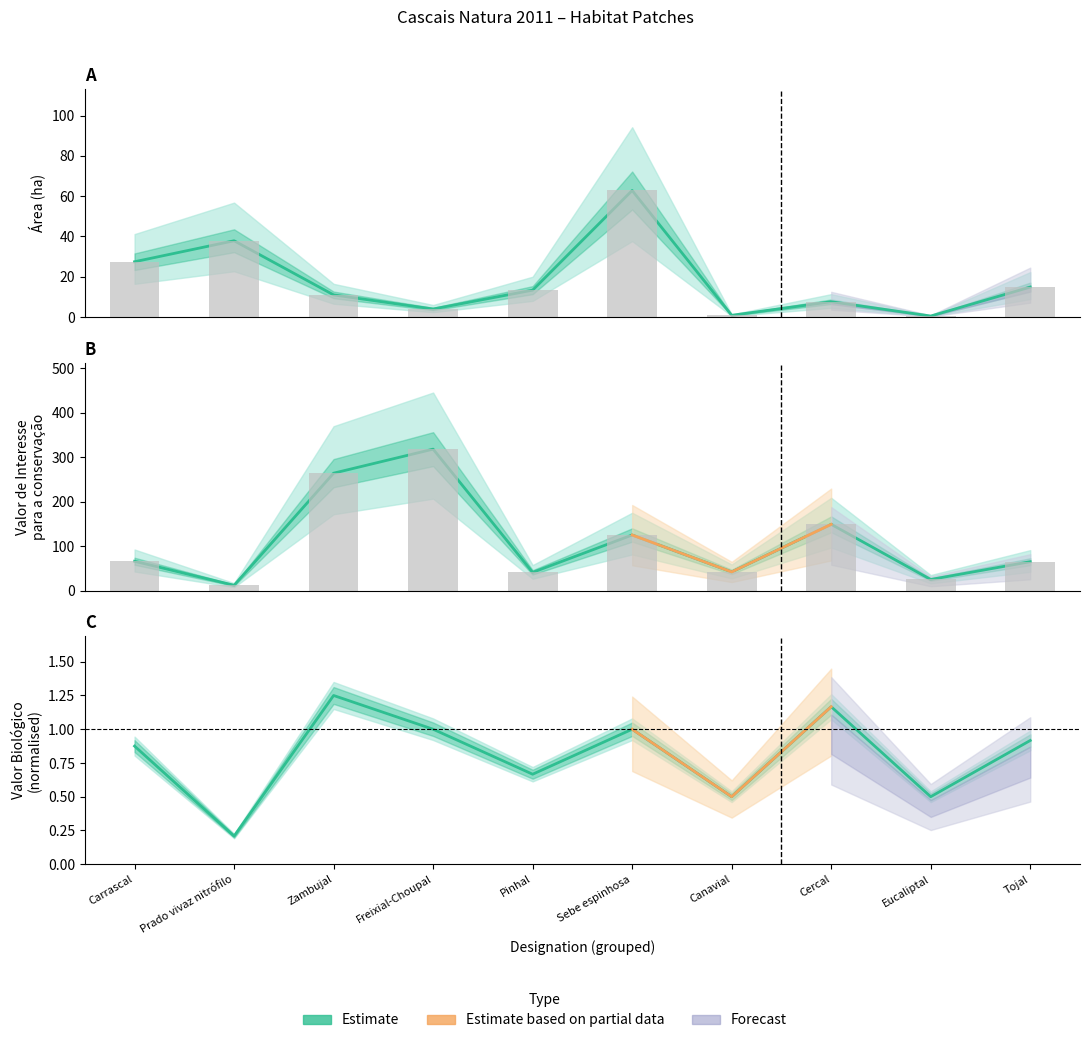

What is the label of the 10th bar from the left?

Tojal